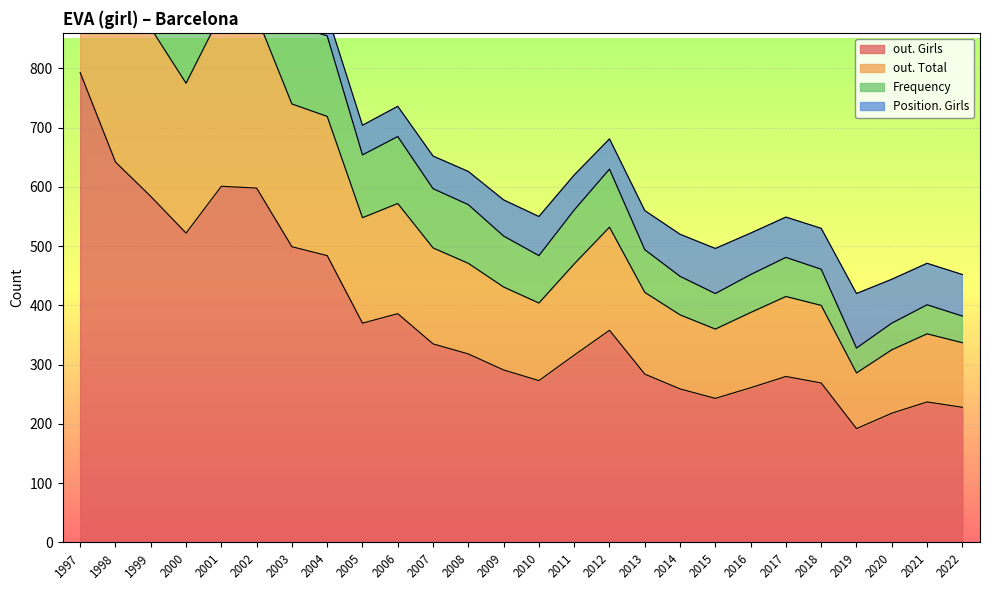

True or false: out. Total has a value of 337 at 2022.

True